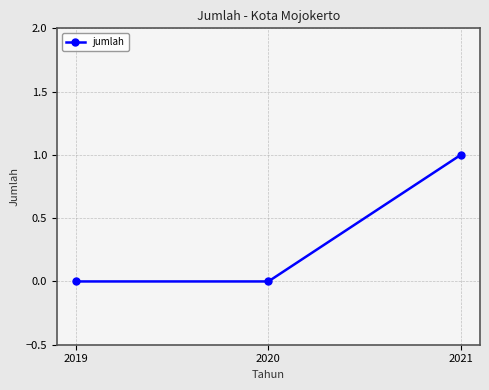

Which label corresponds to the largest value in the chart?

2021